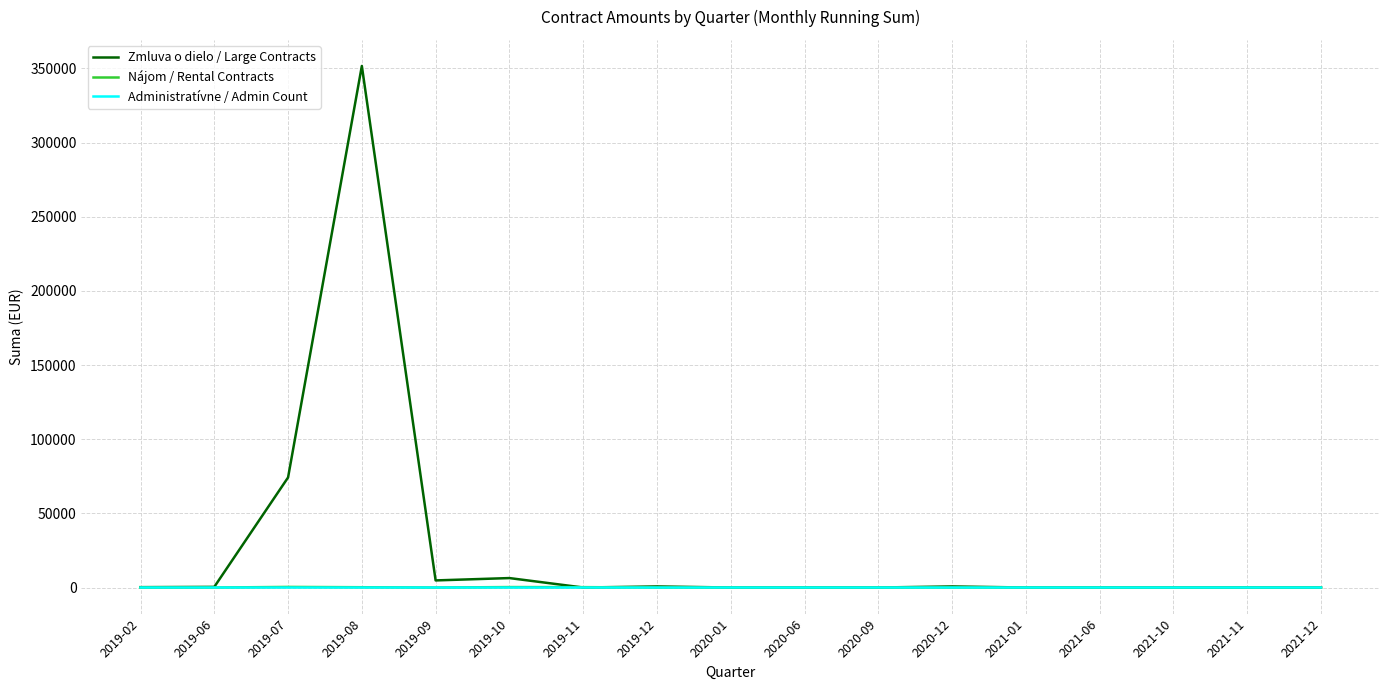

At which category does the chart reach its peak across all series?

2019-08